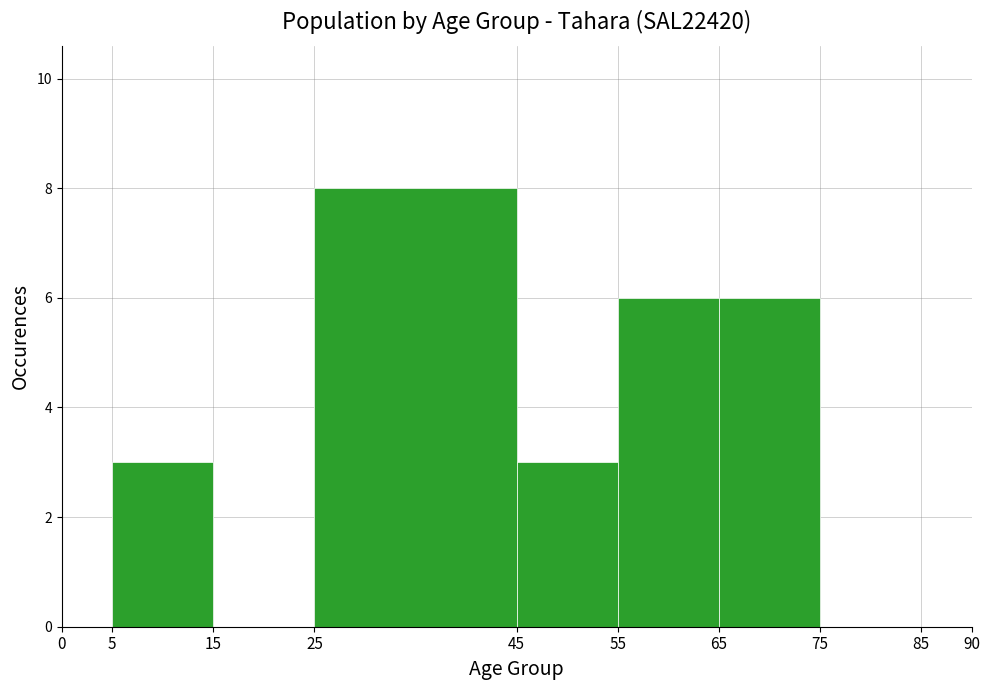

What is the height of the bar covering 25 to 45 on the x-axis? The values are not printed on the chart, so give them approximately, as read against the axis.

8